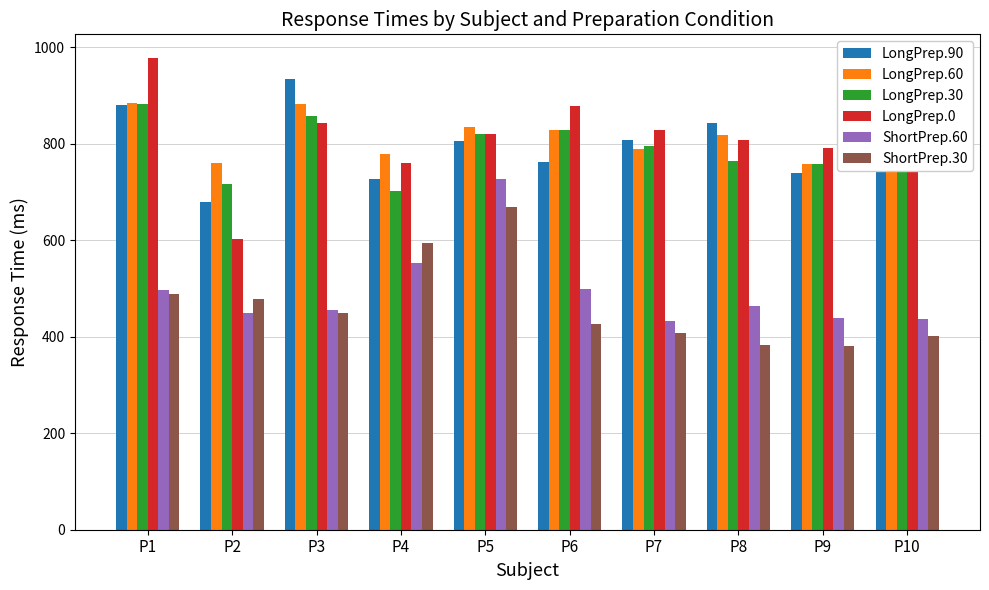

What is the difference between the maximum and minimum values in the ShortPrep.30 series?

289.0